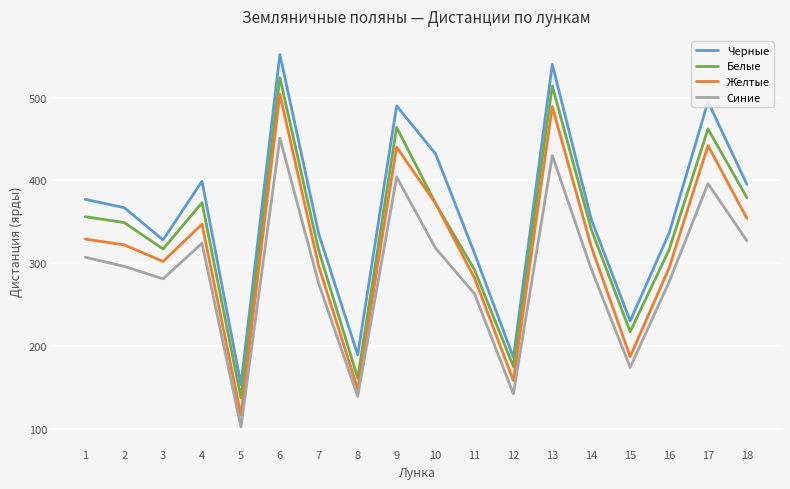

How many lines are shown in the chart?

4